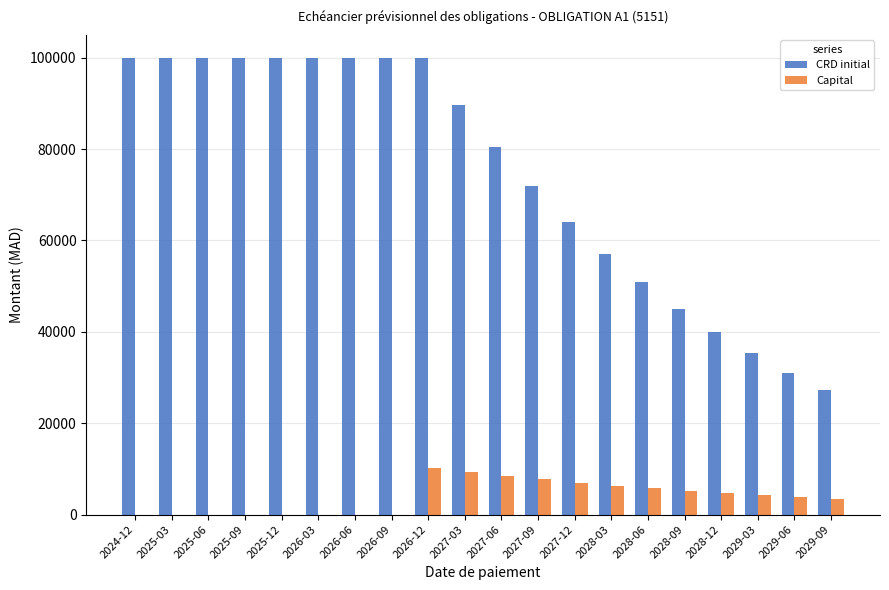

What is the average value of the CRD initial series?

74628.3